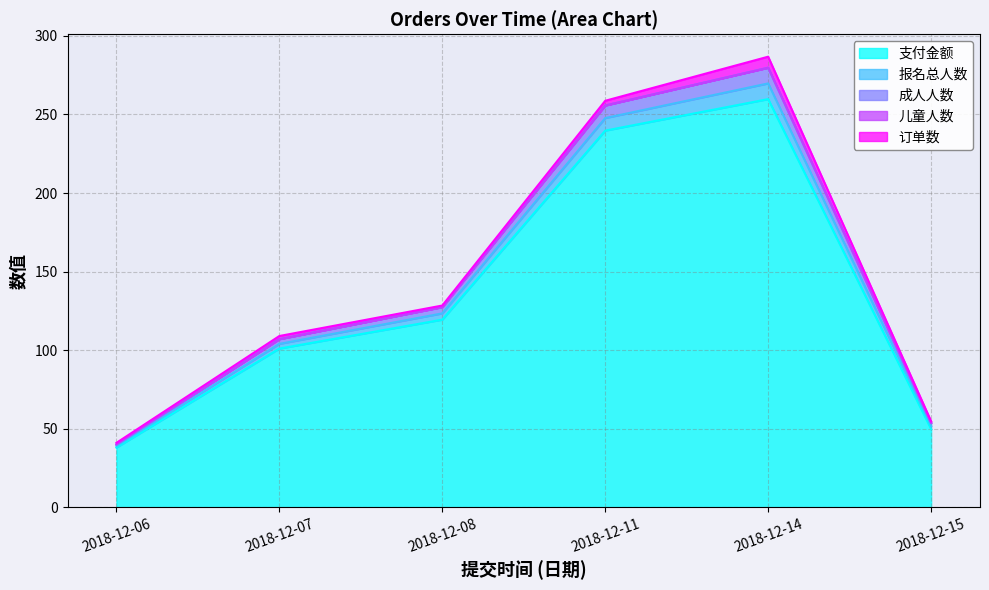

True or false: 支付金额 has a value of 36.7 at 2018-12-08.

False